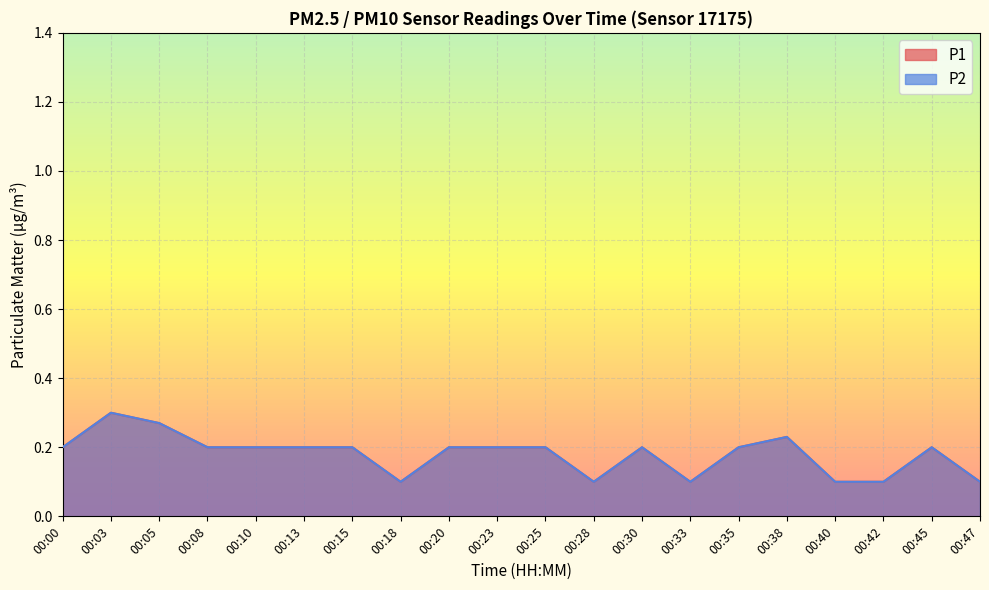

Reading left to right, transcribe all the data shown in this chart.

P1: 0.2	0.3	0.3	0.2	0.2	0.2	0.2	0.1	0.2	0.2	0.2	0.1	0.2	0.1	0.2	0.2	0.1	0.1	0.2	0.1
P2: 0.2	0.3	0.3	0.2	0.2	0.2	0.2	0.1	0.2	0.2	0.2	0.1	0.2	0.1	0.2	0.2	0.1	0.1	0.2	0.1